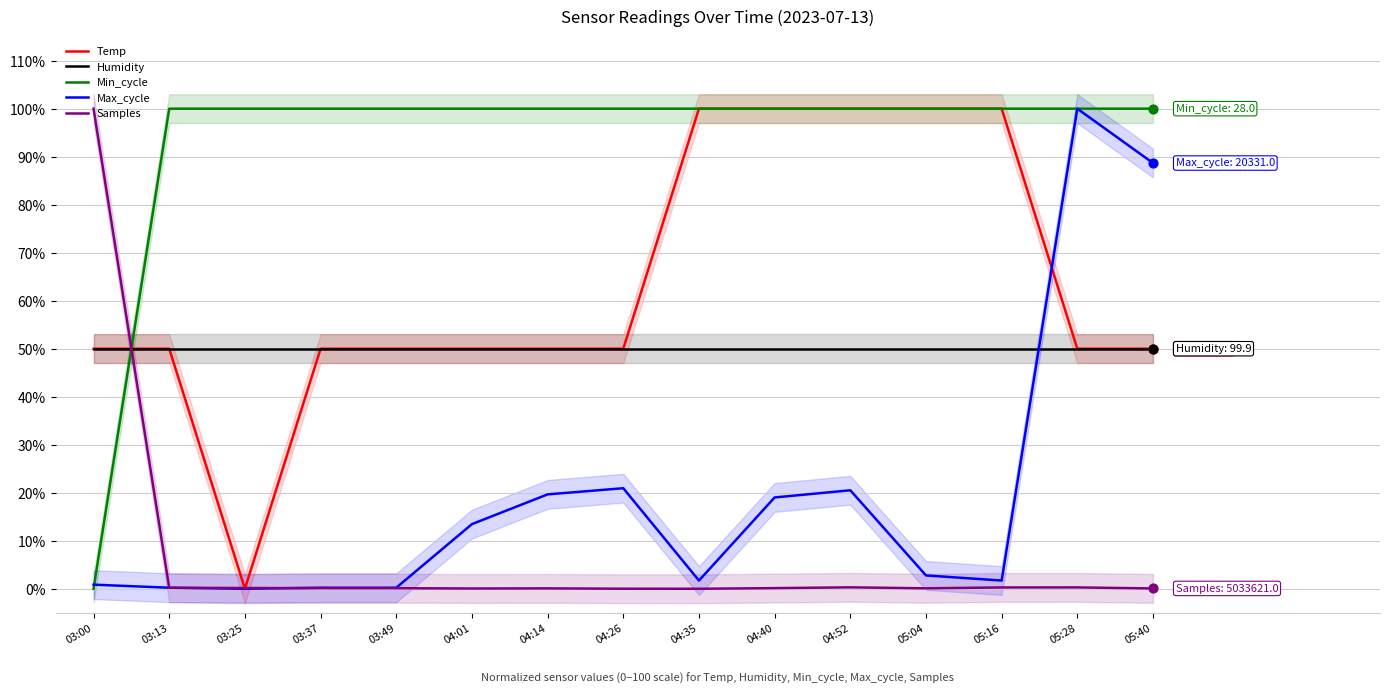

What are all the series names shown in the legend?

Temp, Humidity, Min_cycle, Max_cycle, Samples